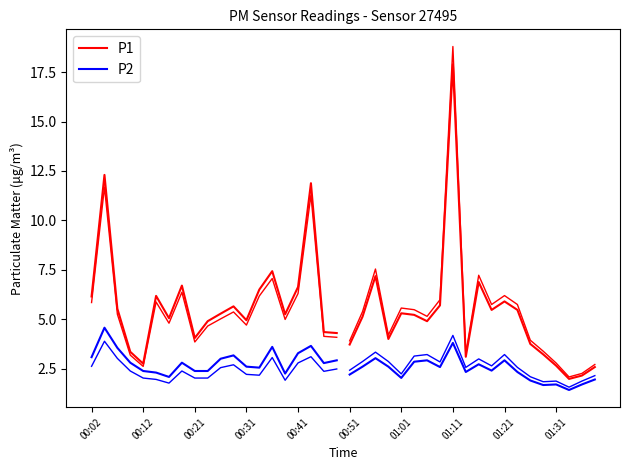

True or false: P2 and P1 cross at least once.

False